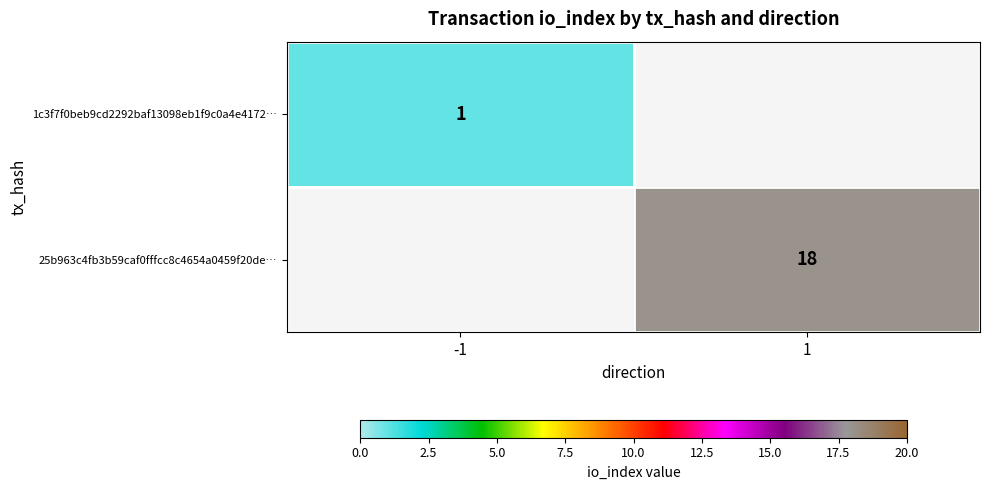

Which label corresponds to the largest value in the chart?

1